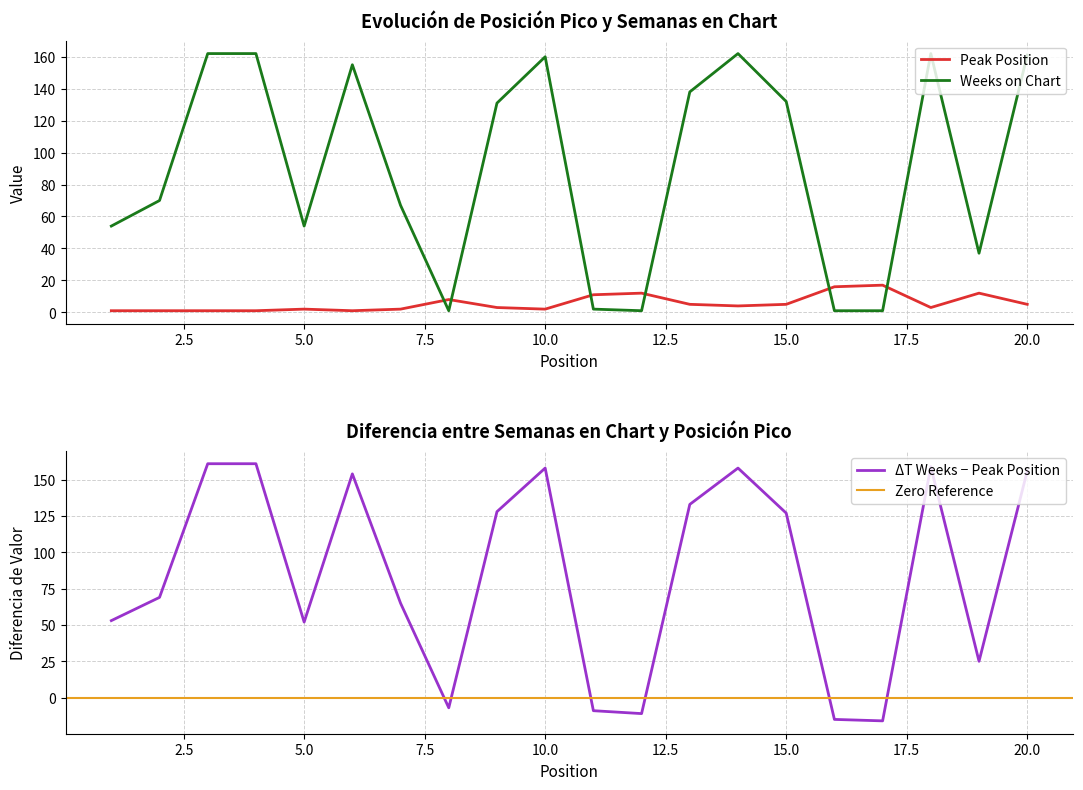

Is the value of Peak Position at 9 greater than the value of Weeks on Chart at 1?

No